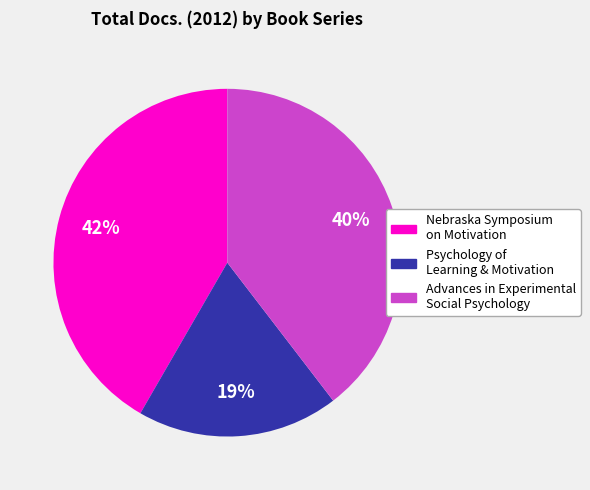

To the nearest percent, what is the average slice percentage?

33%